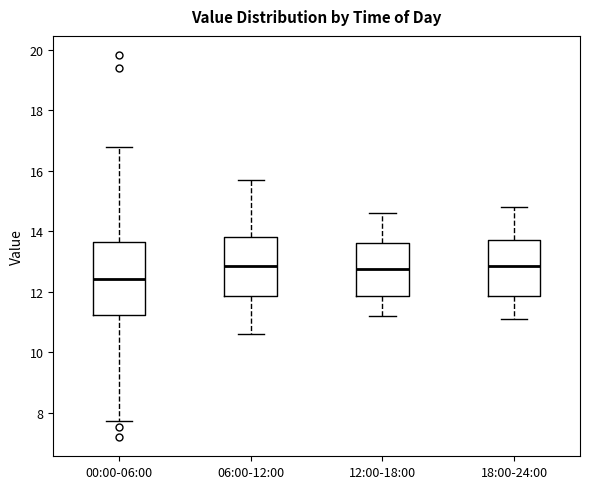

Where does the upper whisker of the box for 12:00-18:00 end on the y-axis? The values are not printed on the chart, so give them approximately, as read against the axis.

14.6